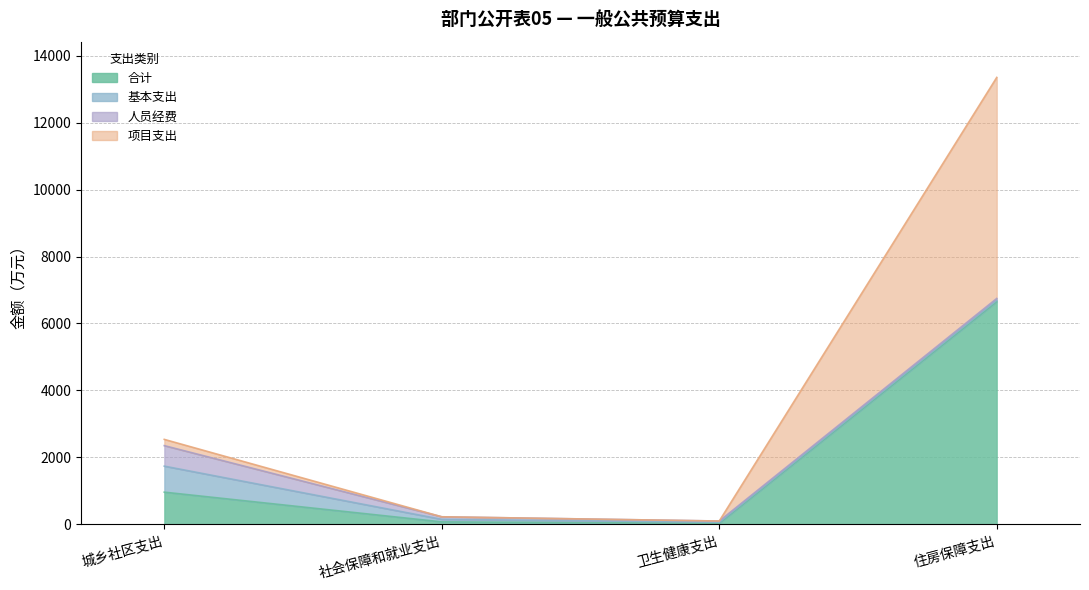

What is the difference between the highest and lowest values at 卫生健康支出?

67.6